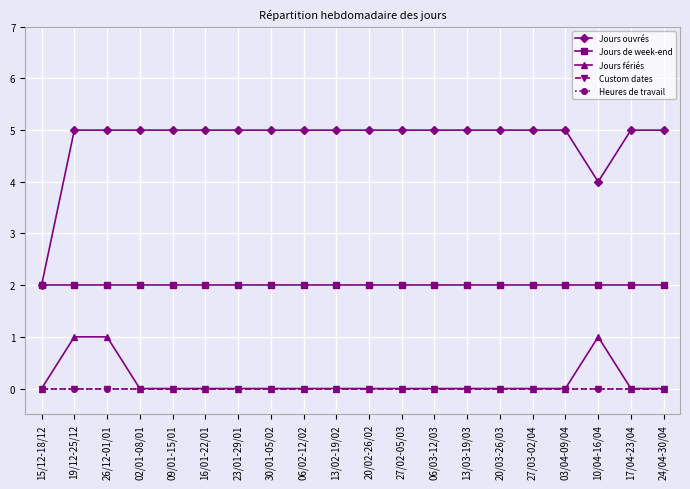

What position from the left is 19/12-25/12?

2